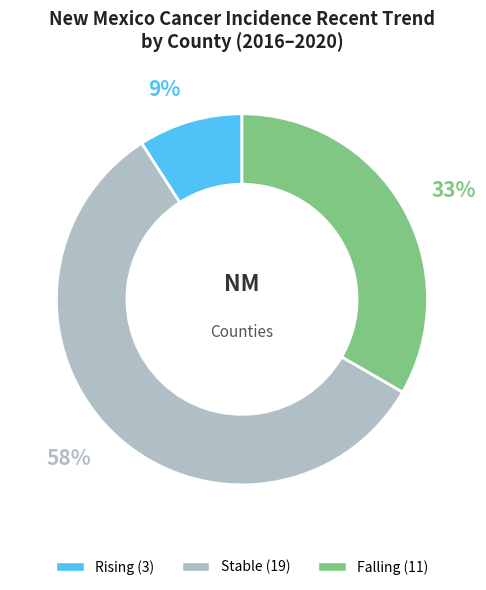

To the nearest percent, what is the average slice percentage?

33%